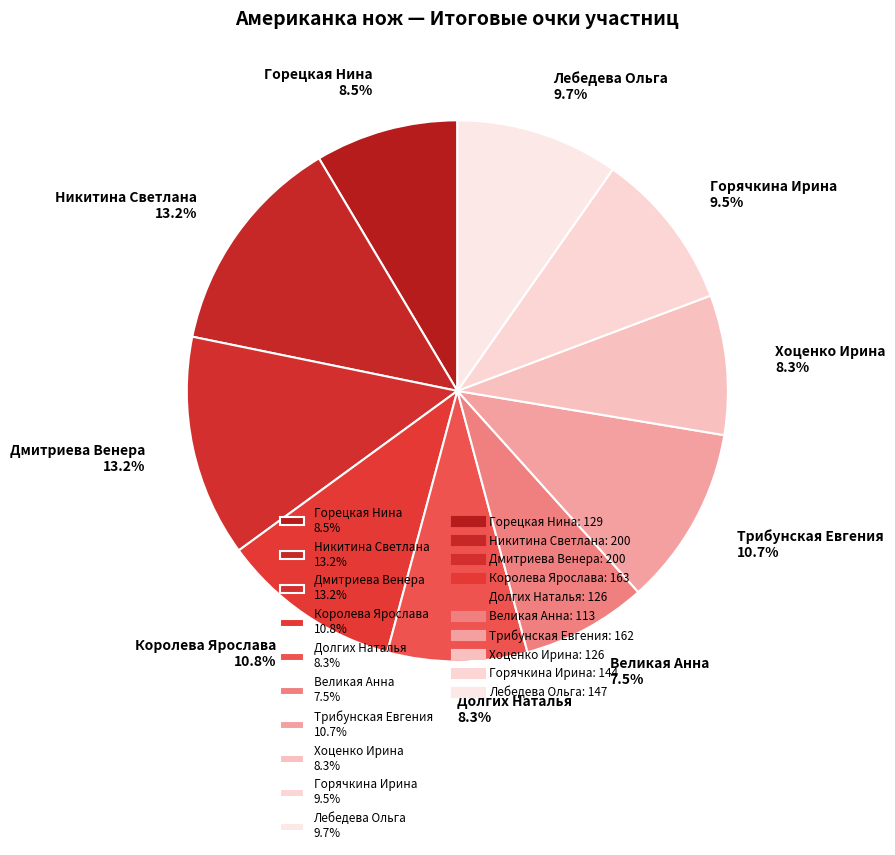

To the nearest percent, what portion does Хоценко Ирина represent?

8%